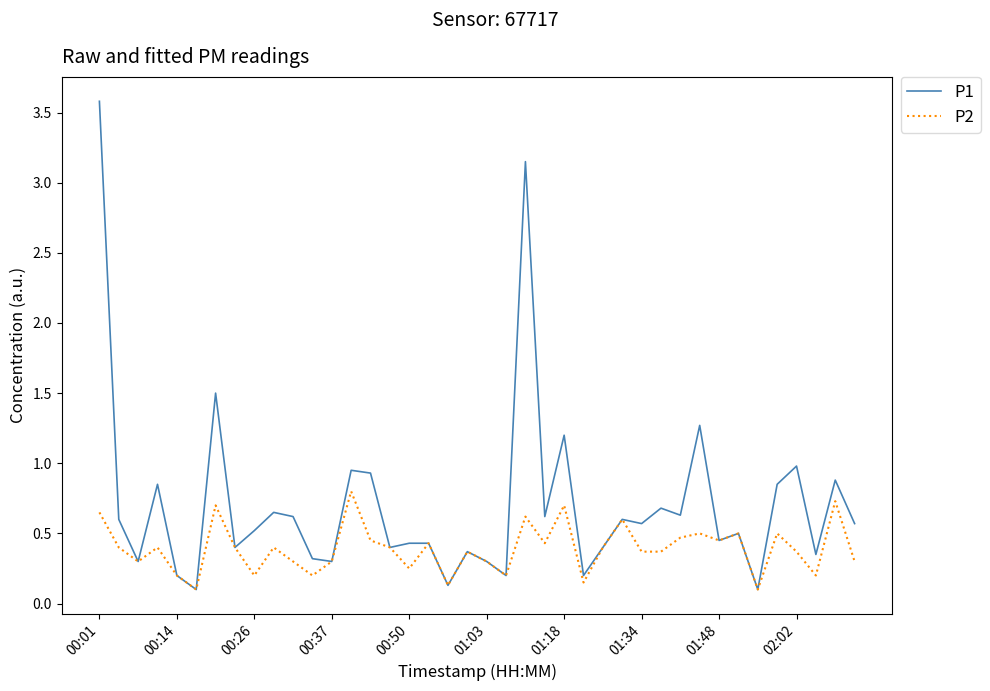

What is the maximum value shown in the chart?

3.6